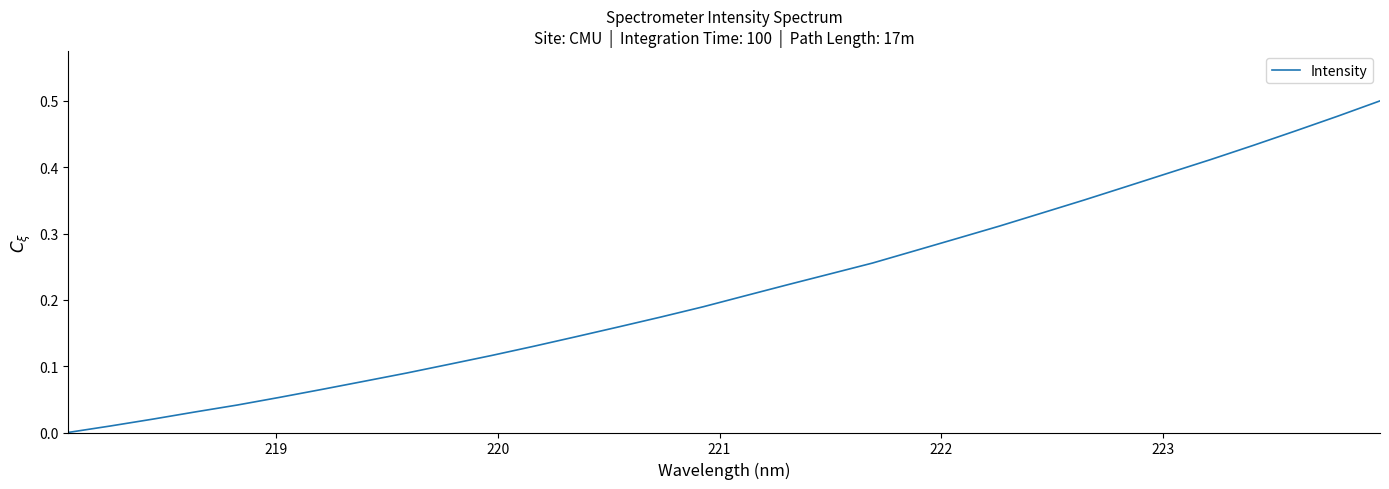

How many lines are shown in the chart?

1